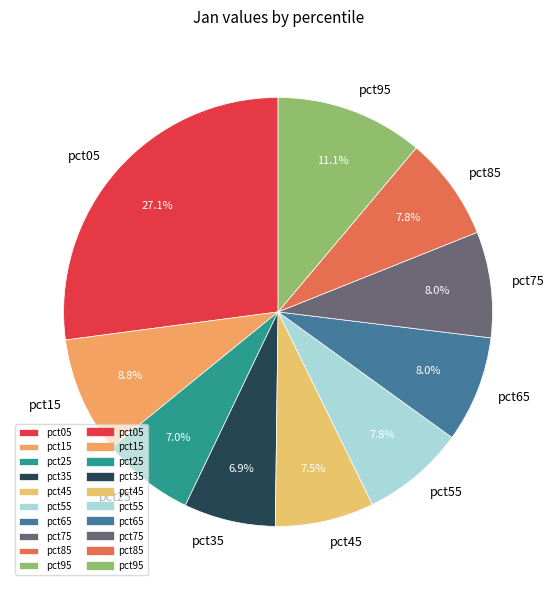

What is the largest slice in the pie chart?

pct05